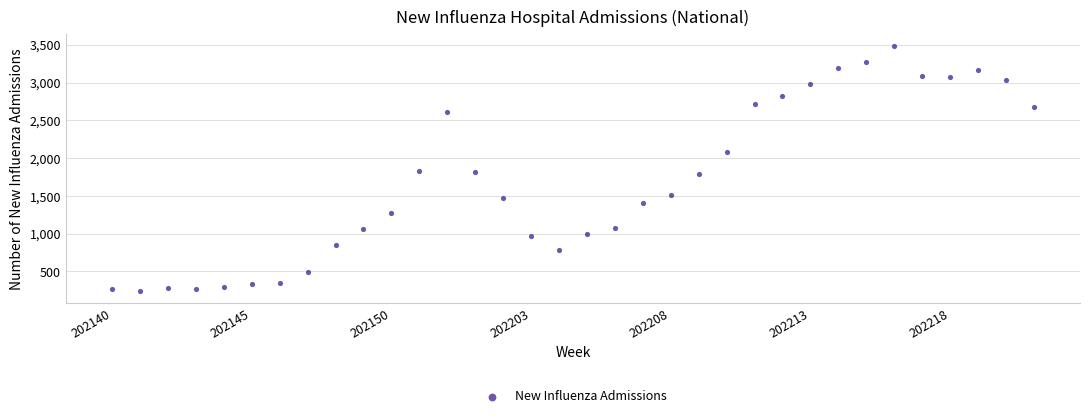

What is the range of Y values (max minus min)?

3240